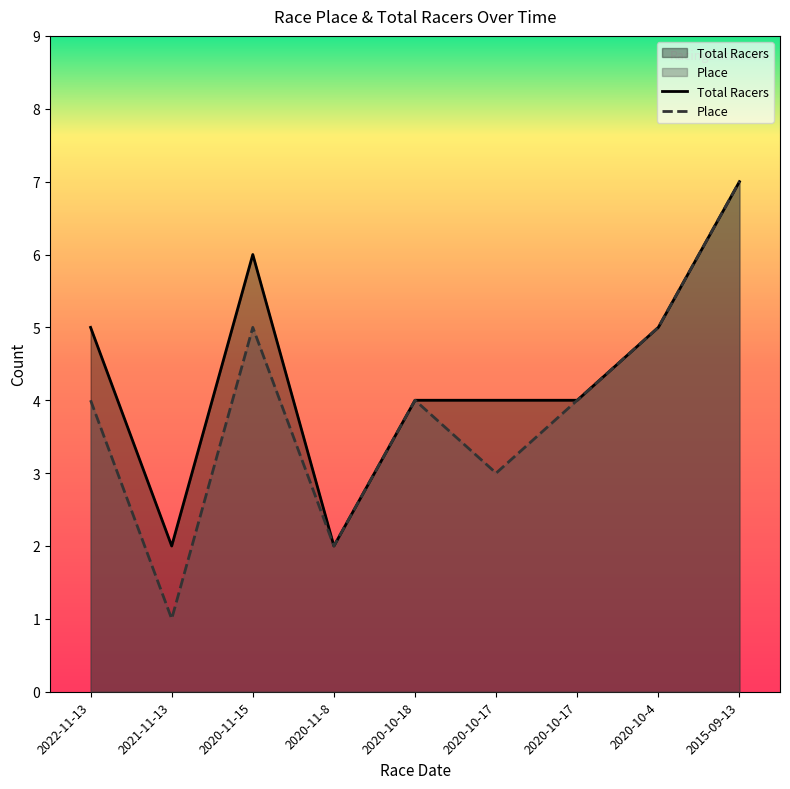

At which label is Place closest to 4?

2022-11-13